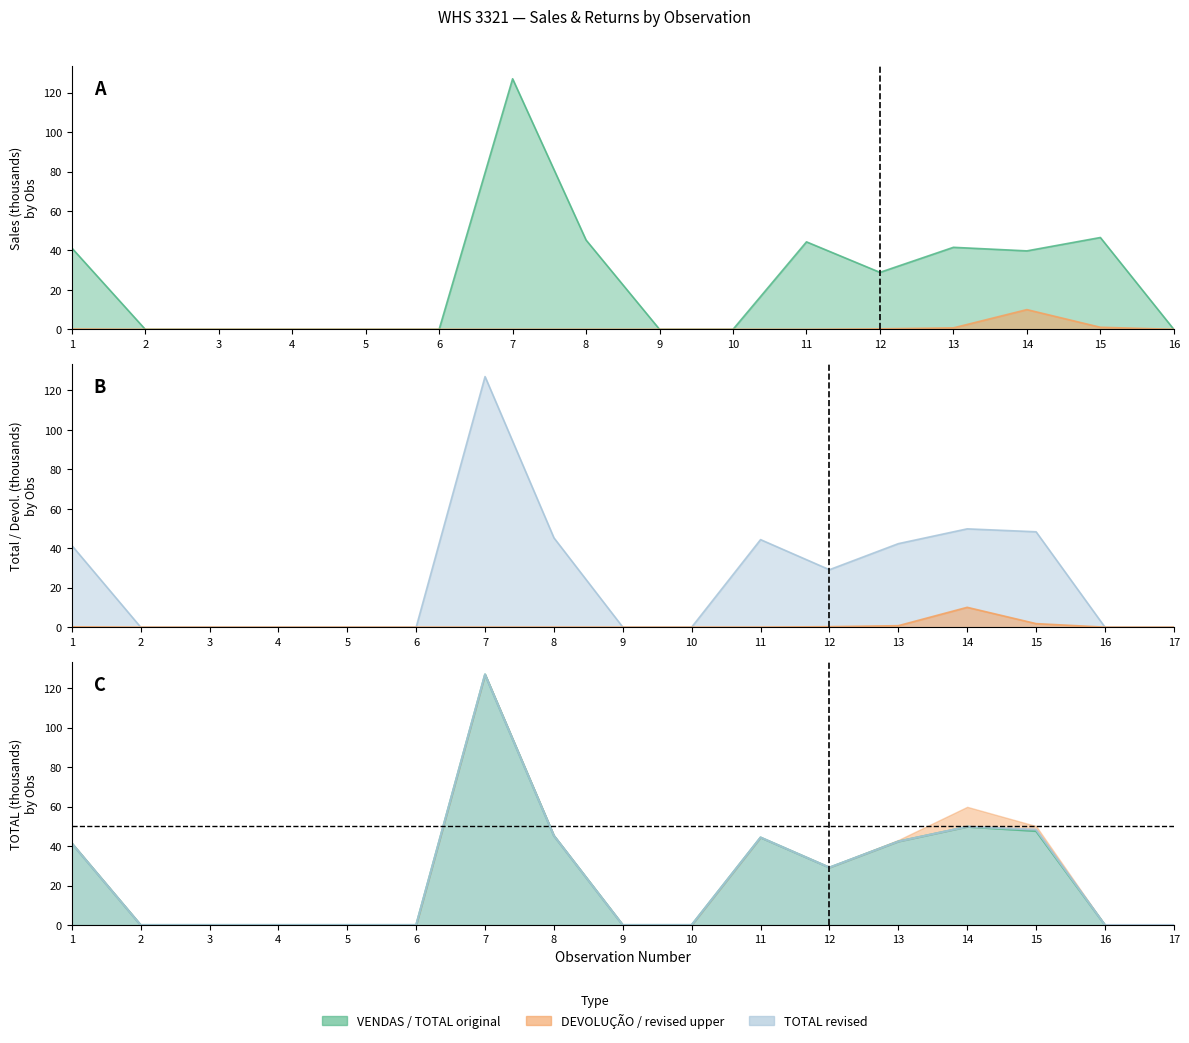

List the series in order of their peak value, highest first.

VENDAS, TOTAL, DEVOLUCAO